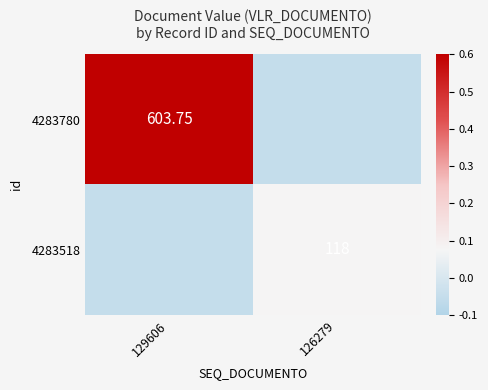

What is the smallest value displayed?

-0.1